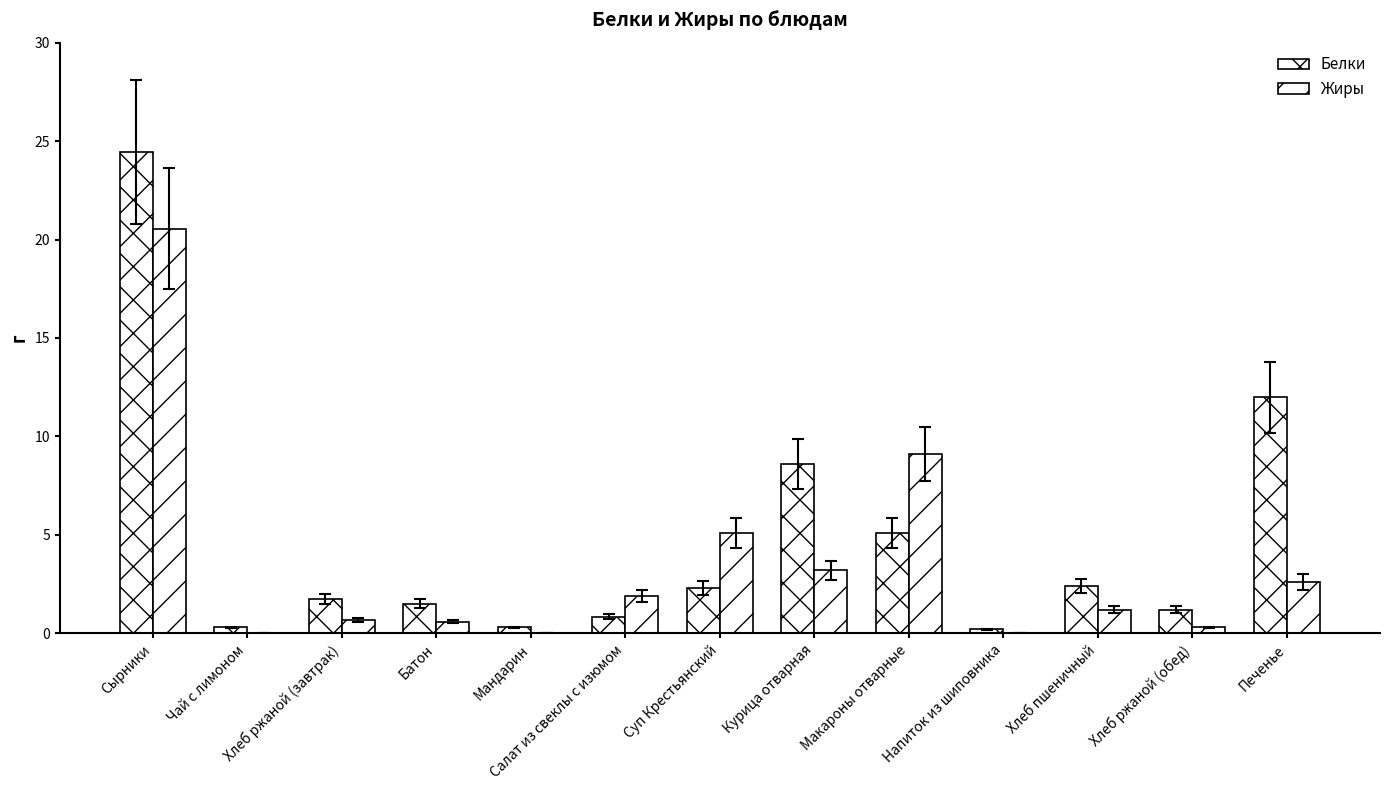

Where does the Жиры series first go above 1?

Сырники